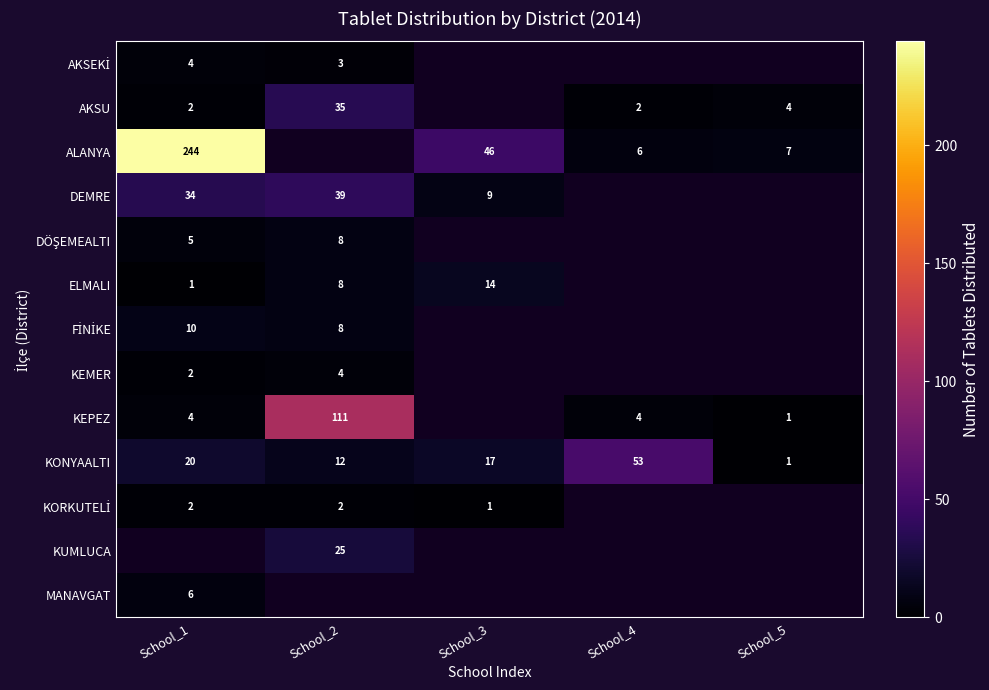

Is it true that ELMALI equals 8 at School_2?

True